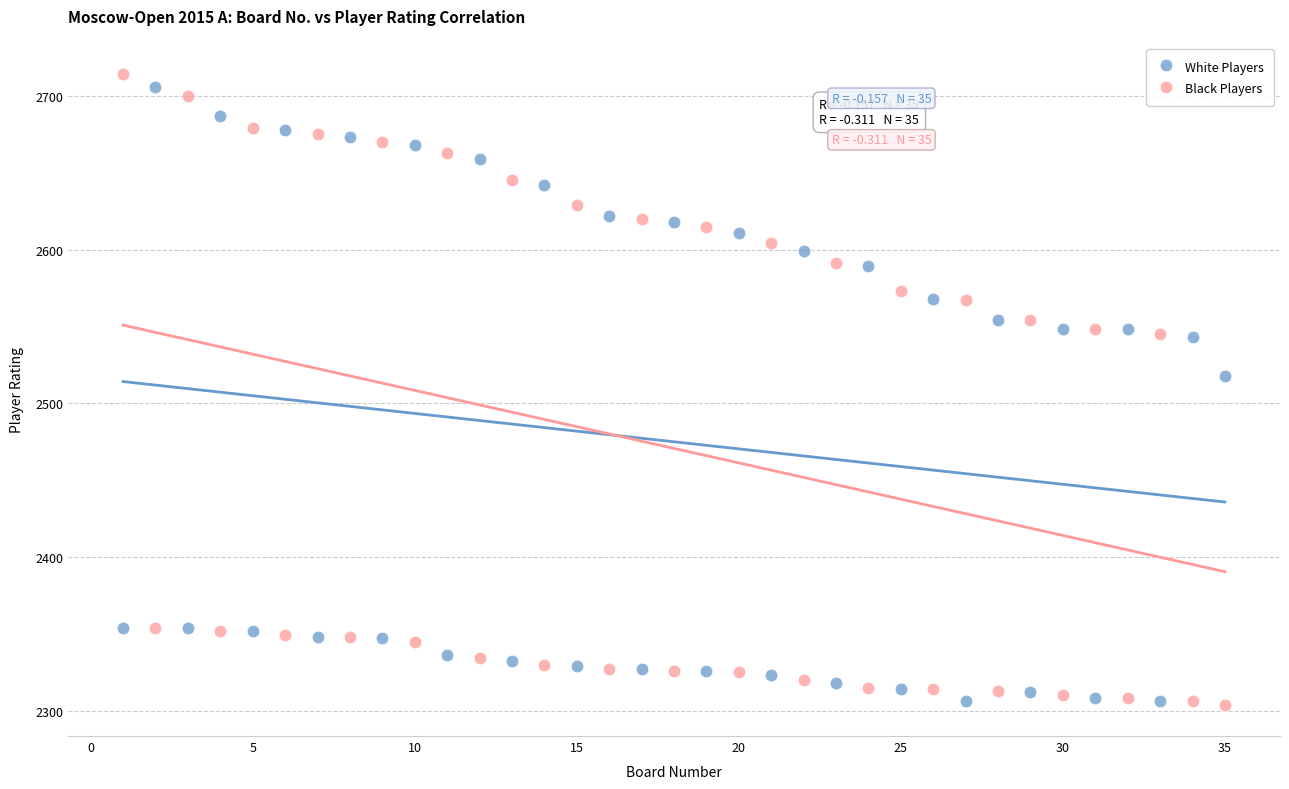

What is the X range (max minus min) for the scatter plot?

34